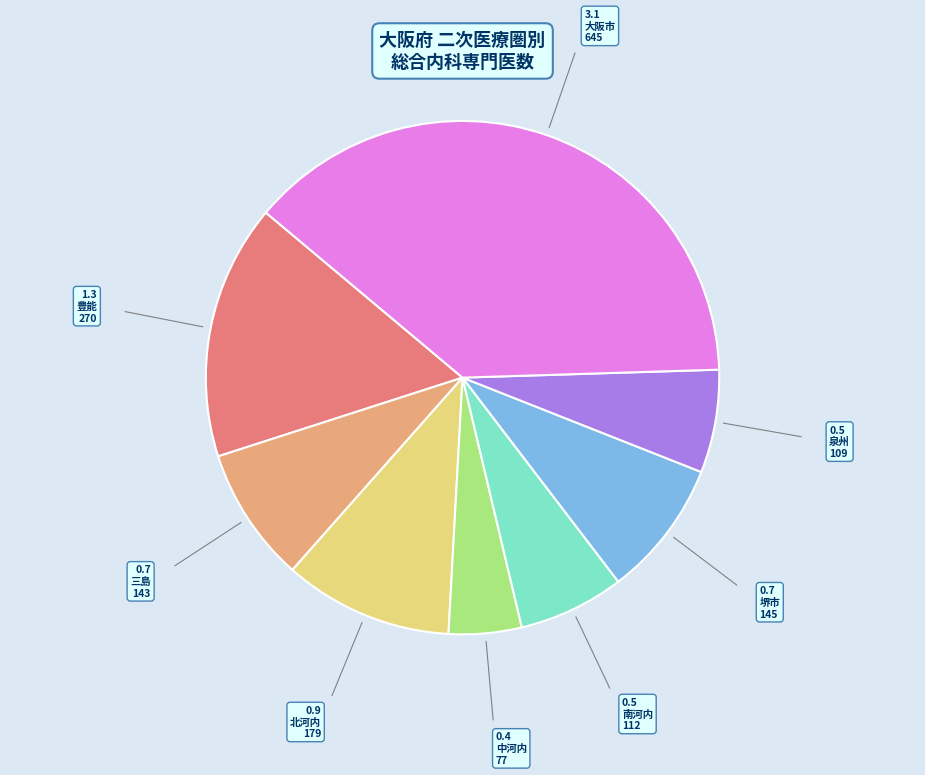

Is there a majority slice in this chart?

No